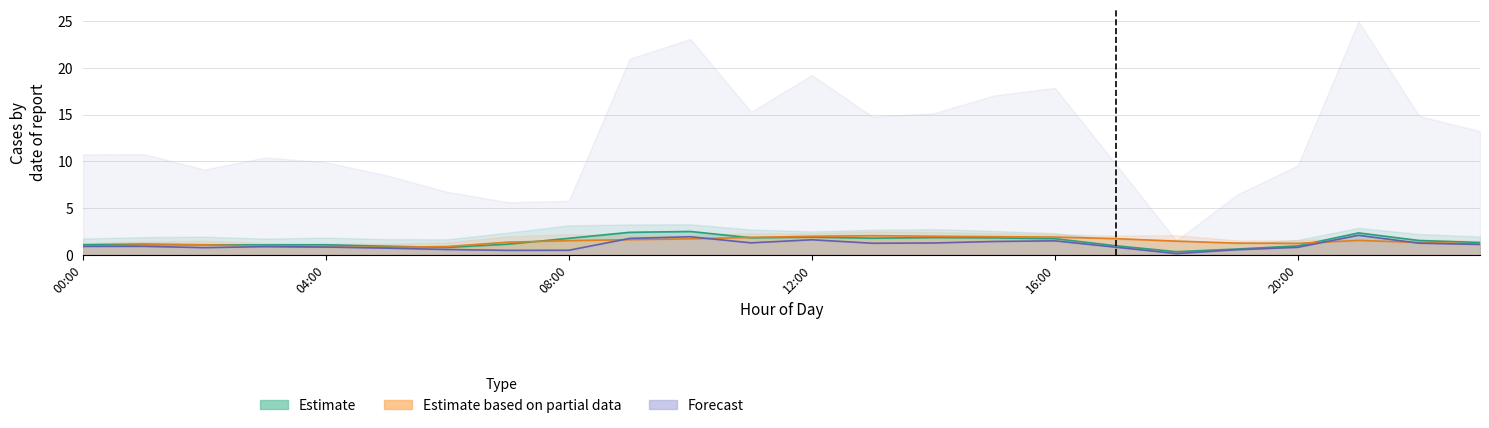

True or false: m_ASPD and m_VSPD cross at least once.

False